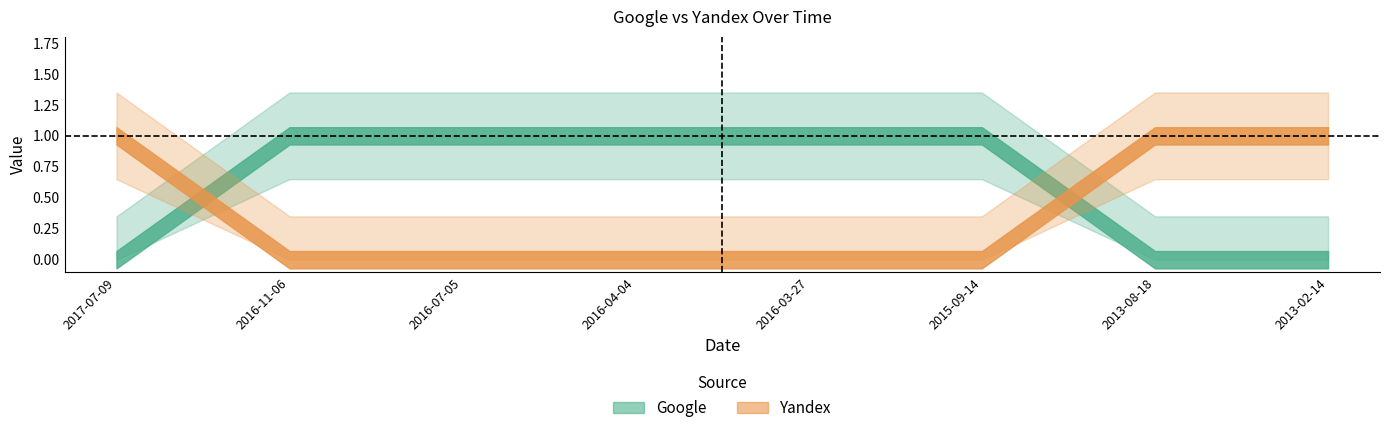

How many intersections are there between Yandex and Google?

2